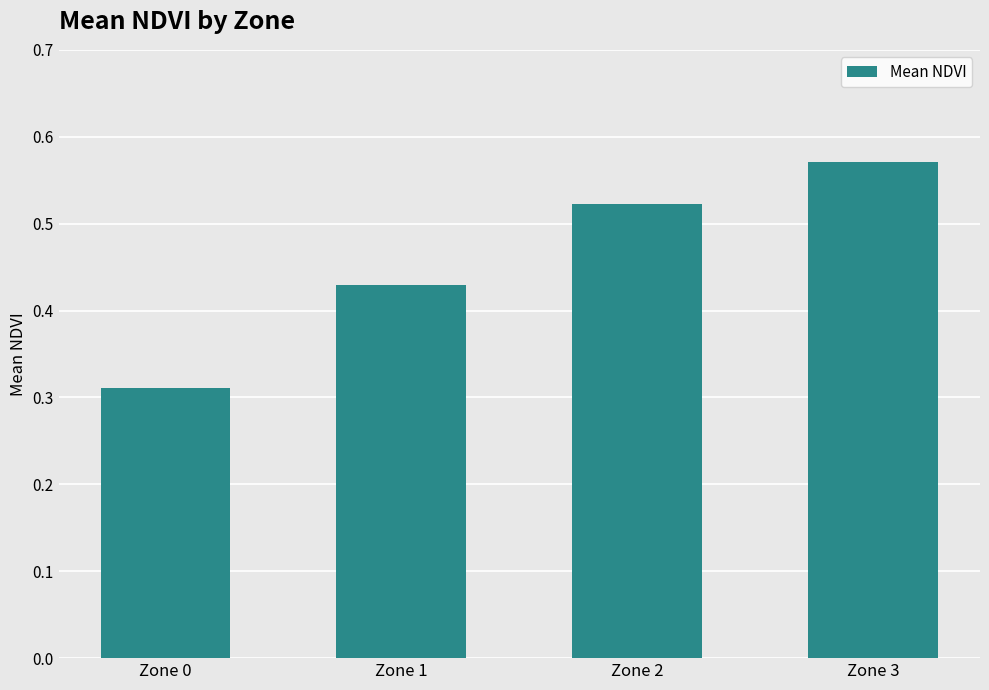

Count the values in the range 0 to 1.

4